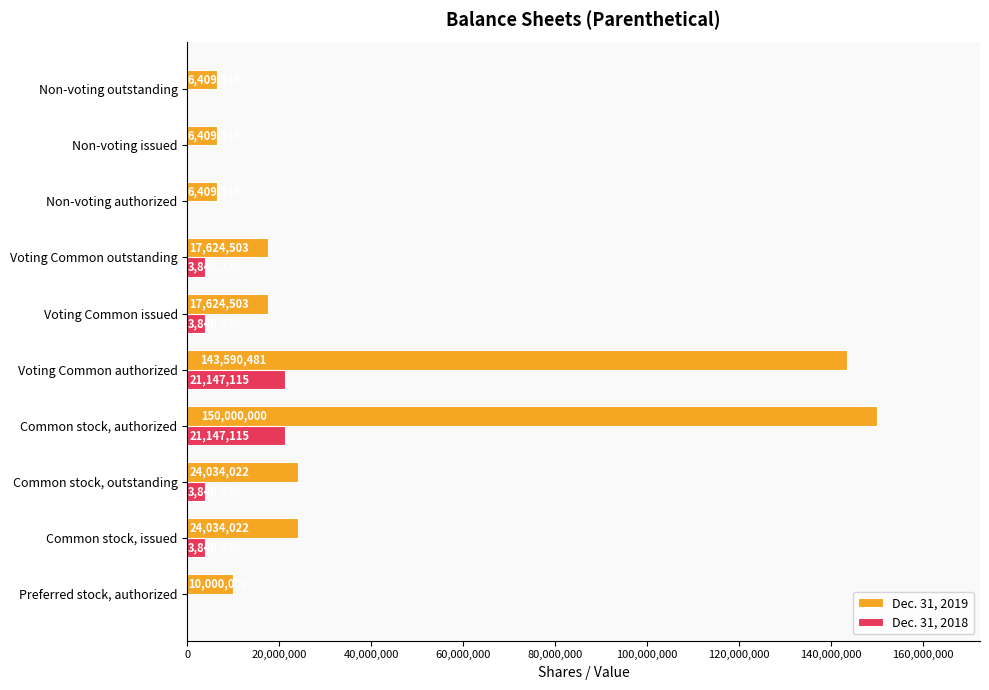

What is the total value across all series at Non-voting authorized?

6409519